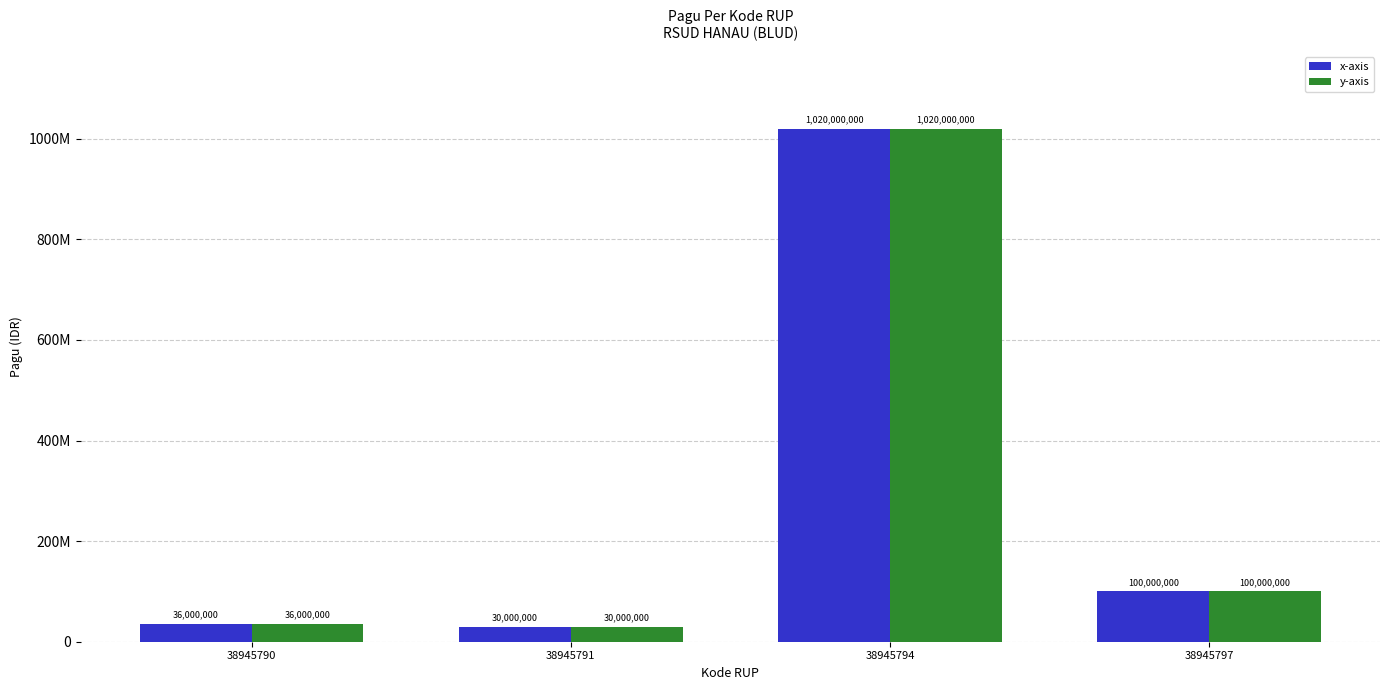

What is the minimum value for y-axis?

30000000